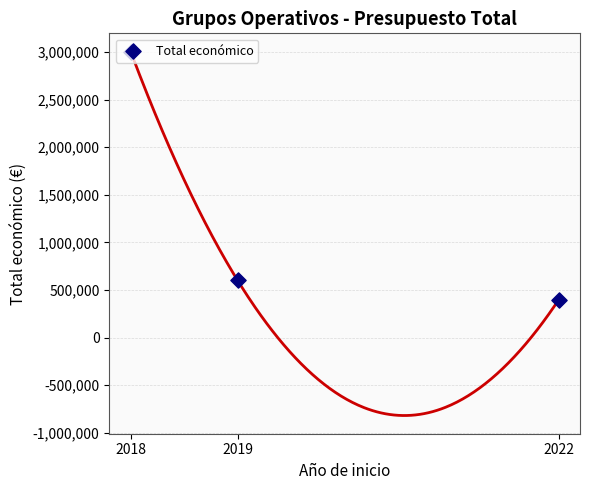

What is the change in value from 2018 to 2022?

-2609634